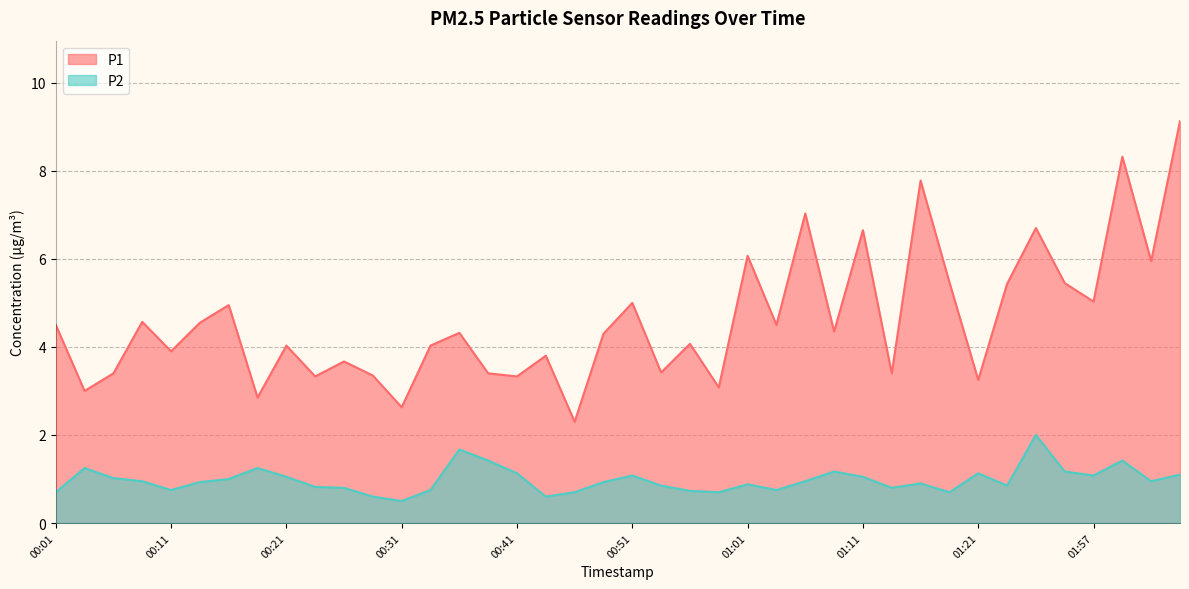

Reading left to right, transcribe all the data shown in this chart.

P1: 00:01=4.5	00:04=3.0	00:06=3.4	00:09=4.6	00:11=3.9	00:14=4.5	00:16=5.0	00:19=2.9	00:21=4.0	00:23=3.3	00:26=3.7	00:28=3.4	00:31=2.6	00:33=4.0	00:36=4.3	00:38=3.4	00:41=3.3	00:43=3.8	00:46=2.3	00:48=4.3	00:51=5.0	00:53=3.4	00:56=4.1	00:58=3.1	01:01=6.1	01:03=4.5	01:06=7.0	01:08=4.3	01:11=6.7	01:13=3.4	01:16=7.8	01:18=5.5	01:21=3.2	01:33=5.4	01:43=6.7	01:46=5.5	01:57=5.0	01:59=8.3	02:02=6.0	02:04=9.1
P2: 00:01=0.7	00:04=1.2	00:06=1.0	00:09=0.9	00:11=0.8	00:14=0.9	00:16=1.0	00:19=1.2	00:21=1.1	00:23=0.8	00:26=0.8	00:28=0.6	00:31=0.5	00:33=0.8	00:36=1.7	00:38=1.4	00:41=1.1	00:43=0.6	00:46=0.7	00:48=0.9	00:51=1.1	00:53=0.8	00:56=0.7	00:58=0.7	01:01=0.9	01:03=0.8	01:06=0.9	01:08=1.2	01:11=1.1	01:13=0.8	01:16=0.9	01:18=0.7	01:21=1.1	01:33=0.8	01:43=2.0	01:46=1.2	01:57=1.1	01:59=1.4	02:02=0.9	02:04=1.1